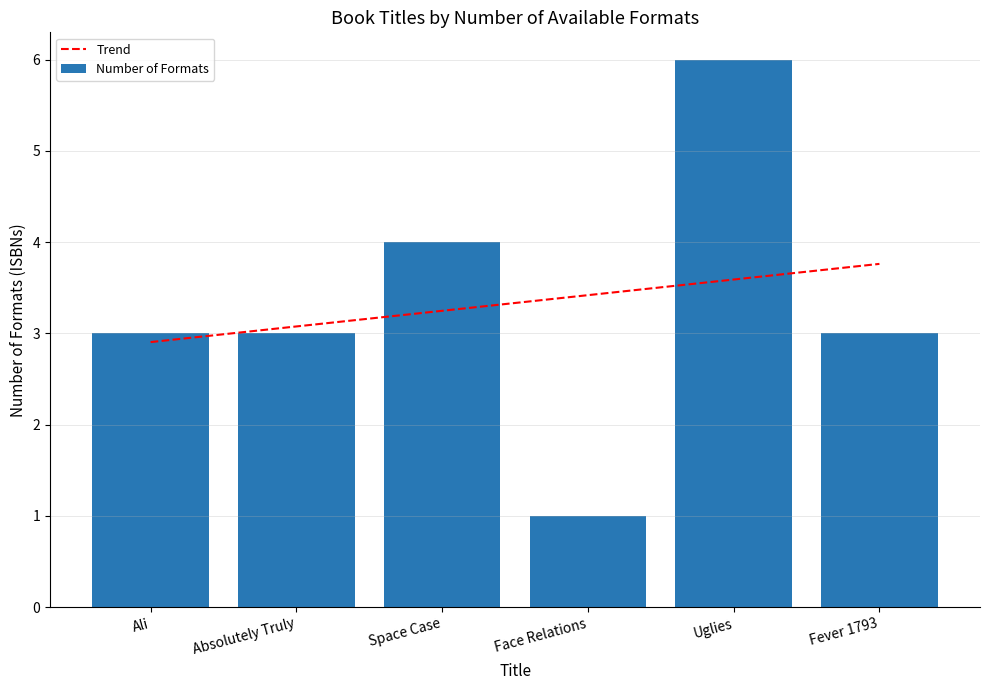

How many values are between 3 and 4?

4